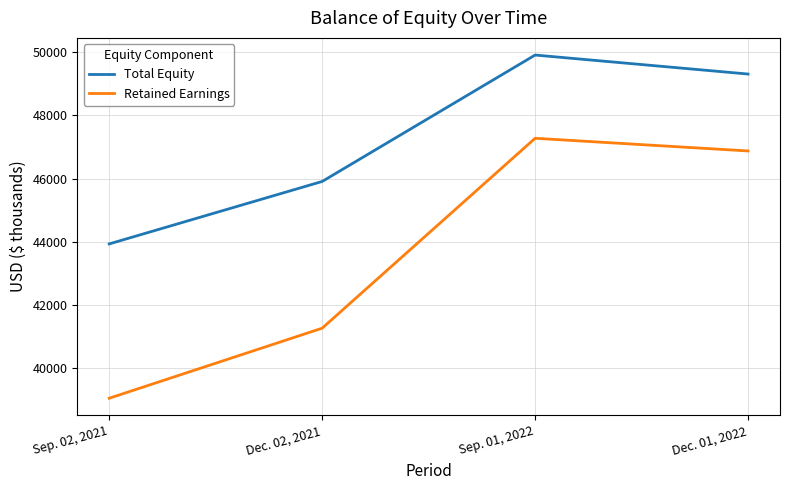

Which category has the lowest value in the Retained Earnings series?

Sep. 02, 2021